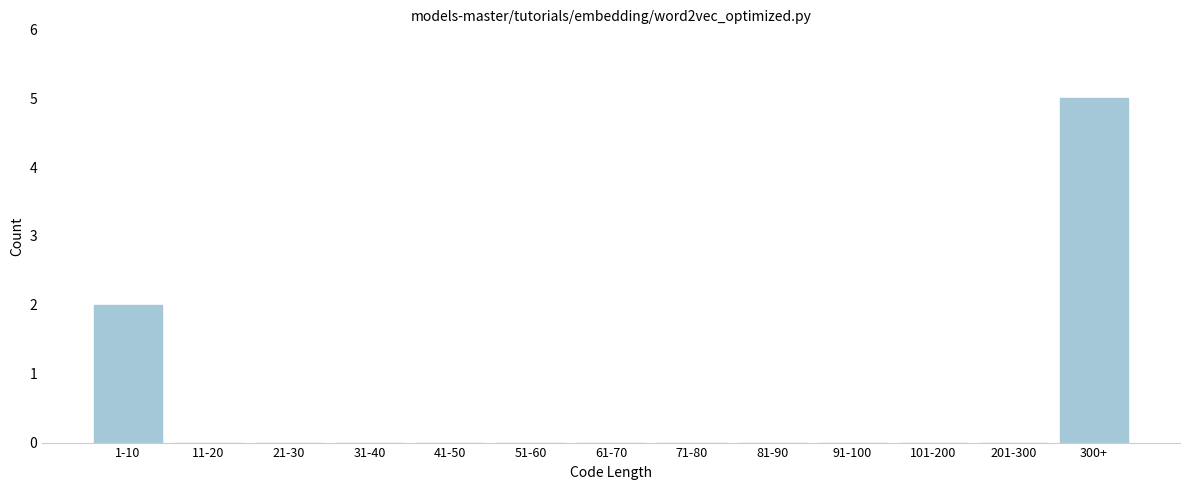

Reading left to right, list all the values displayed in this chart.

1-10=2	11-20=0	21-30=0	31-40=0	41-50=0	51-60=0	61-70=0	71-80=0	81-90=0	91-100=0	101-200=0	201-300=0	300+=5